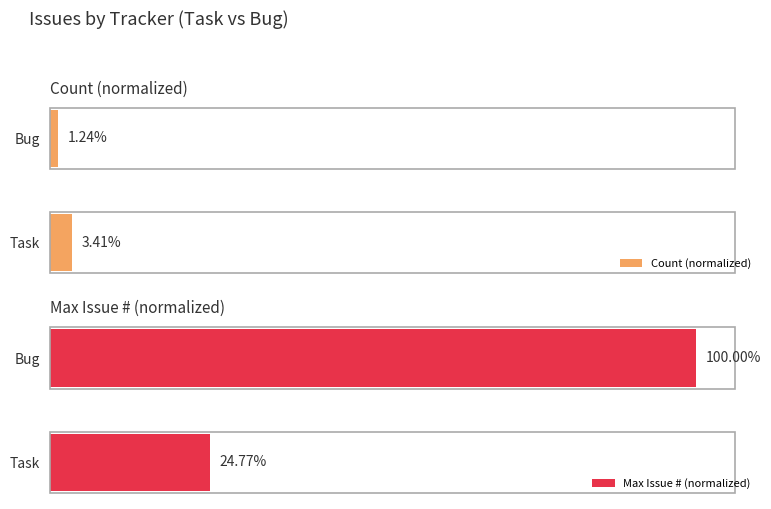

Rank the categories by Count (normalized) value from highest to lowest.

Task, Bug